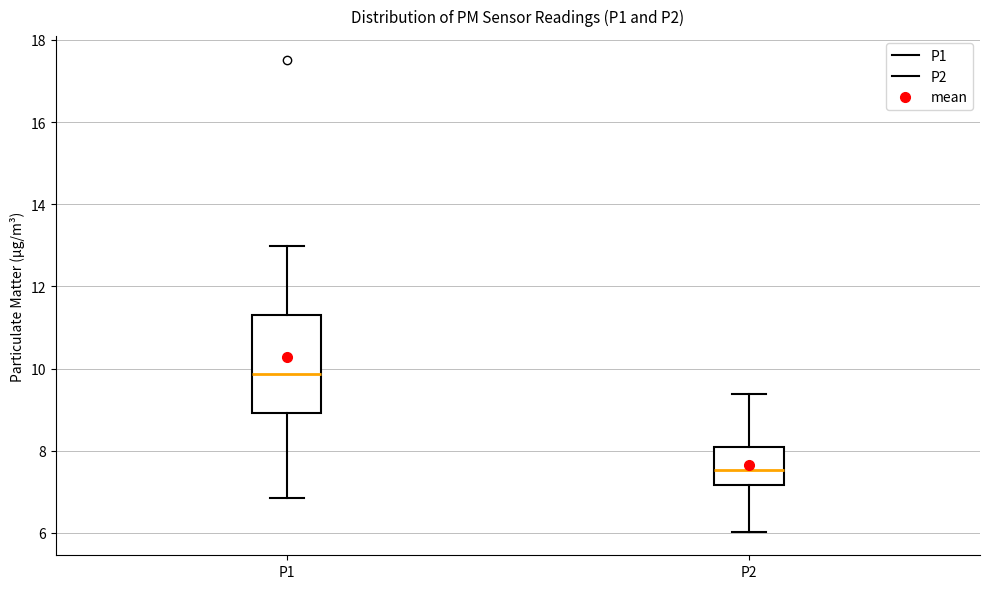

Which box is the tallest, from its lower edge to its upper edge?

P1